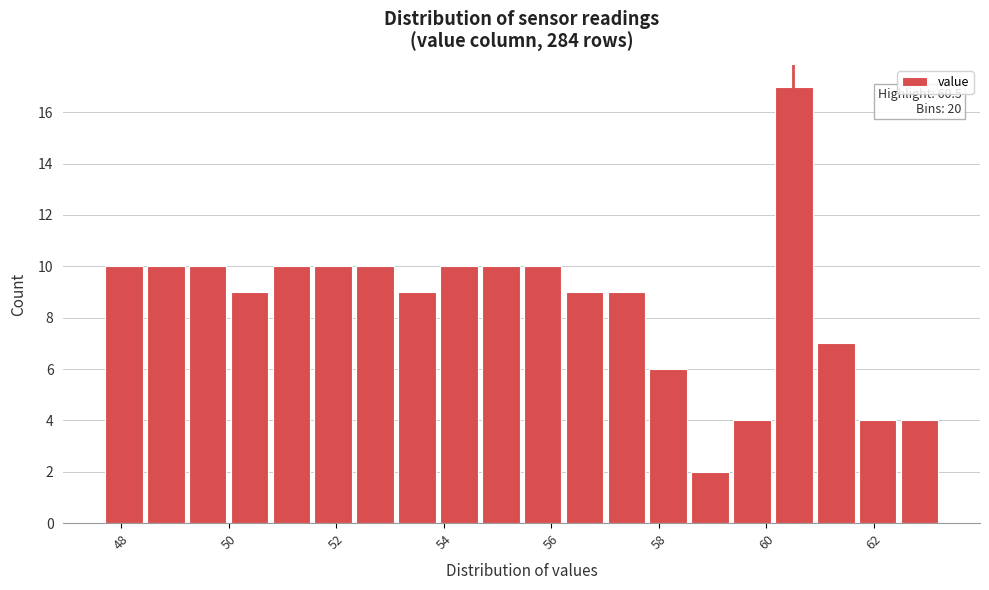

Read against the x-axis, roughly where is the centre of the tallest bar?

60.6